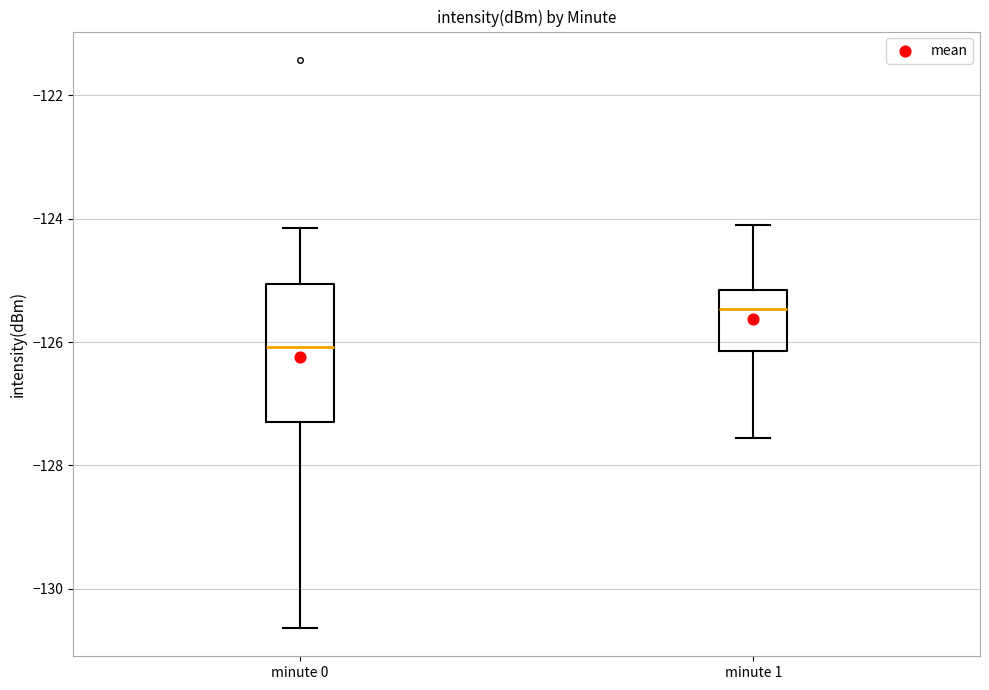

Comparing the boxes themselves (not the whiskers), which one is the tallest?

minute 0